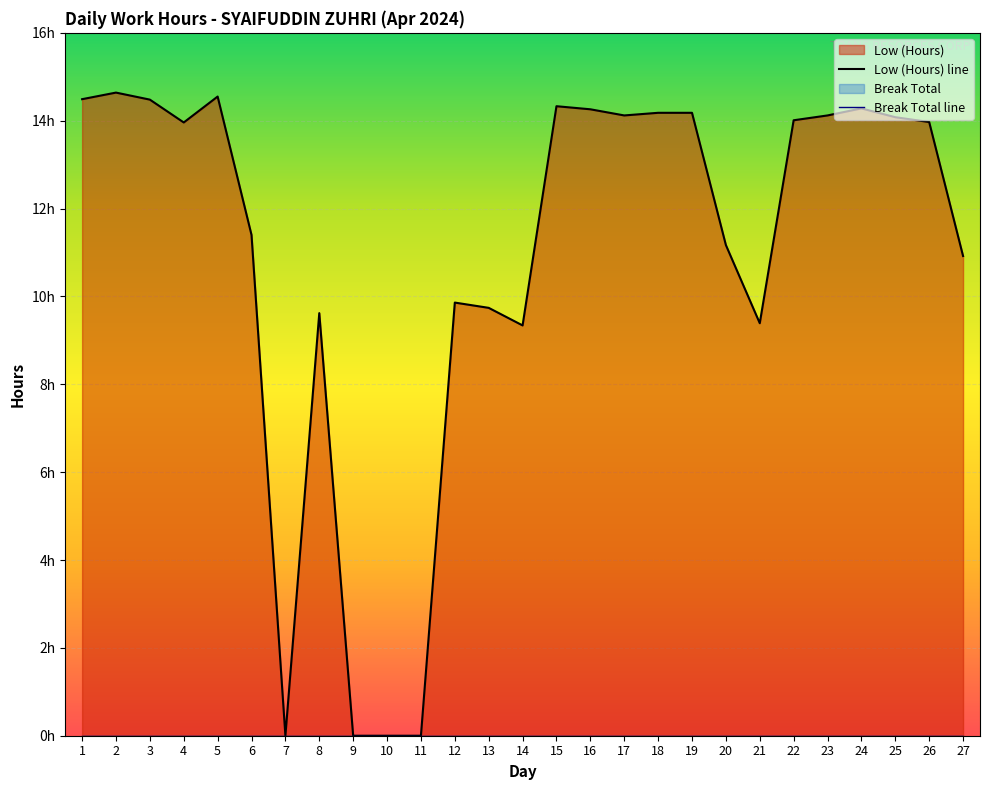

Where is the first local maximum?

2